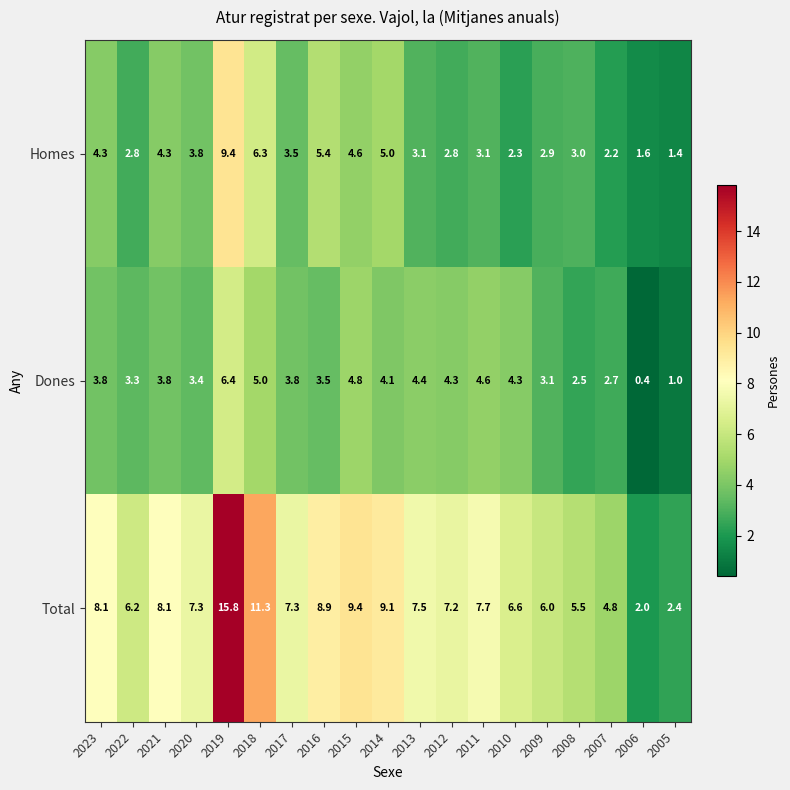

At how many categories does at least one series exceed 8?

7